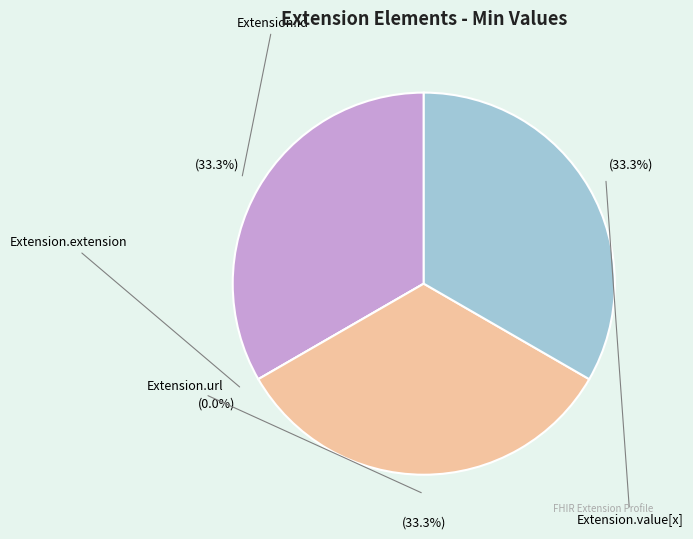

Which slice is the largest?

Extension.id